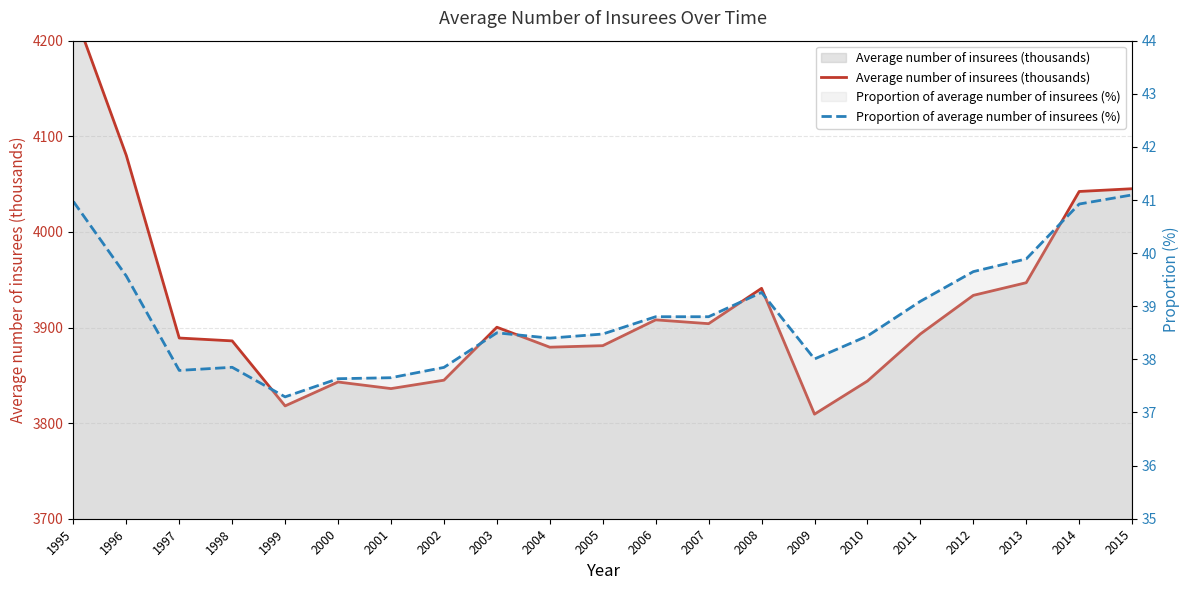

True or false: Proportion of average number of insurees (%) has more than 0 points higher than both neighbors.

True